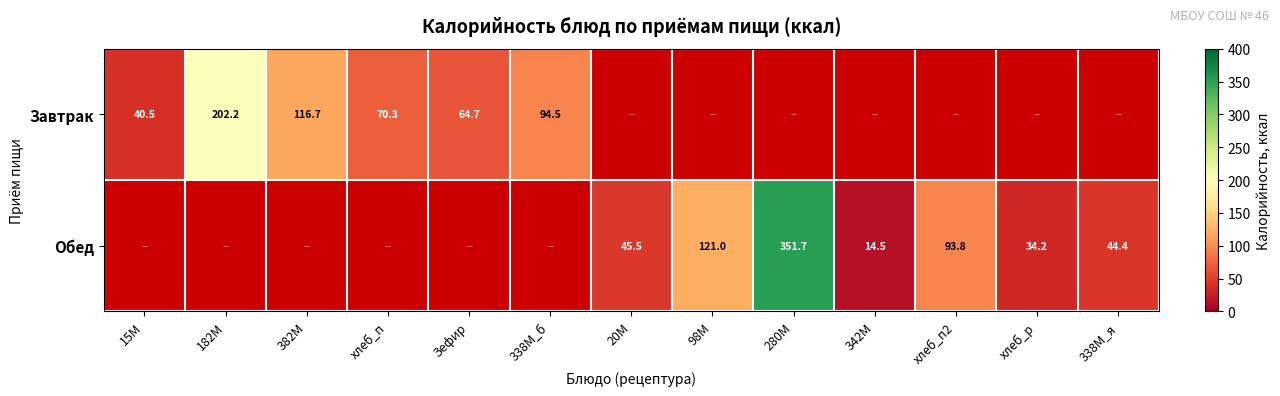

True or false: Завтрак has a value of 40.5 at 15М.

True